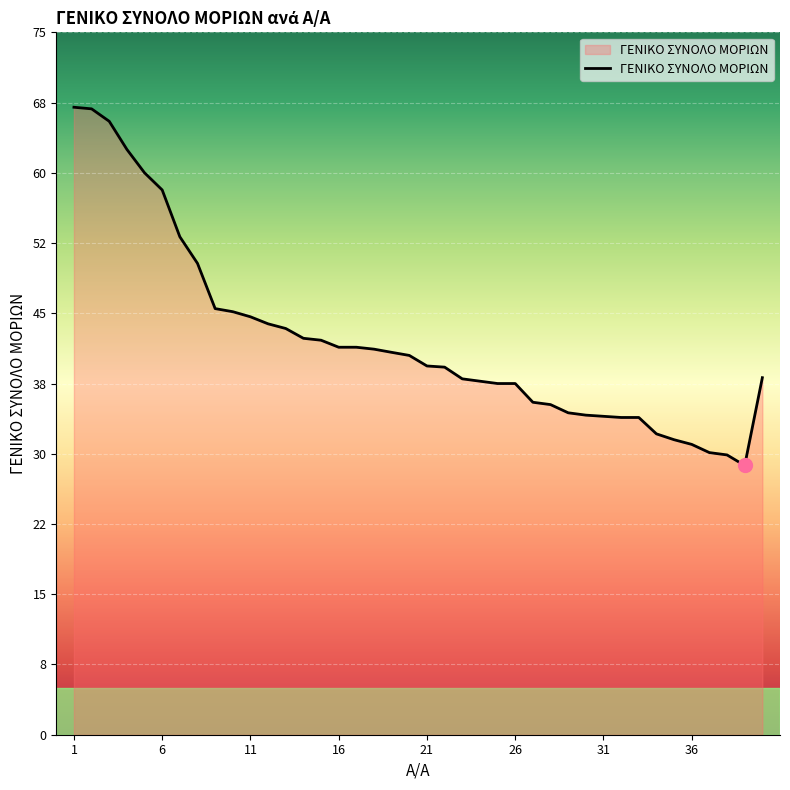

What is the smallest value displayed?

28.8